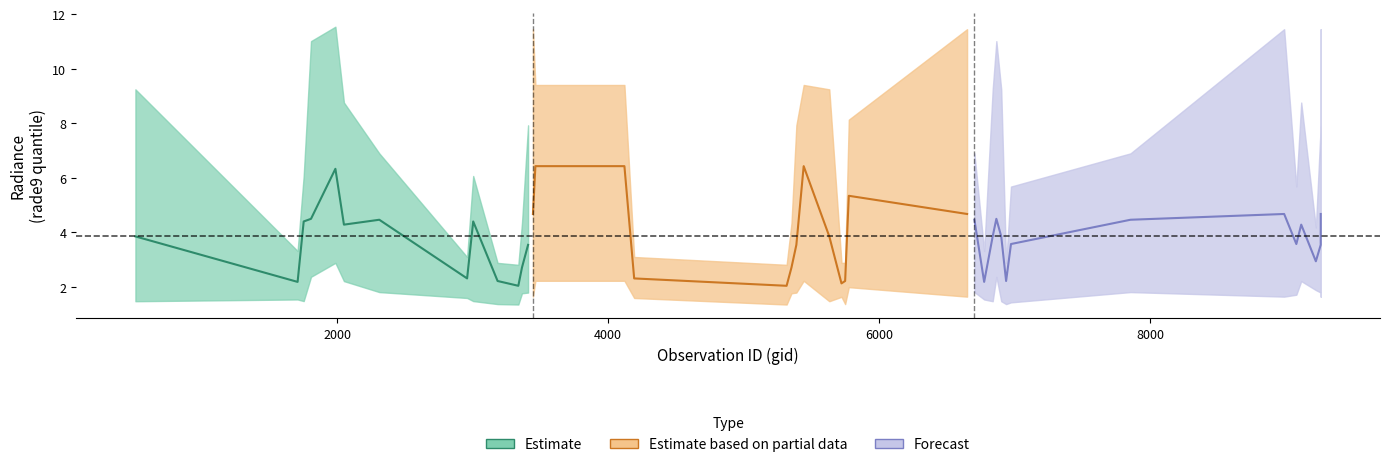

True or false: rade9_bin_mdn and rade9_bin_3q cross at least once.

False